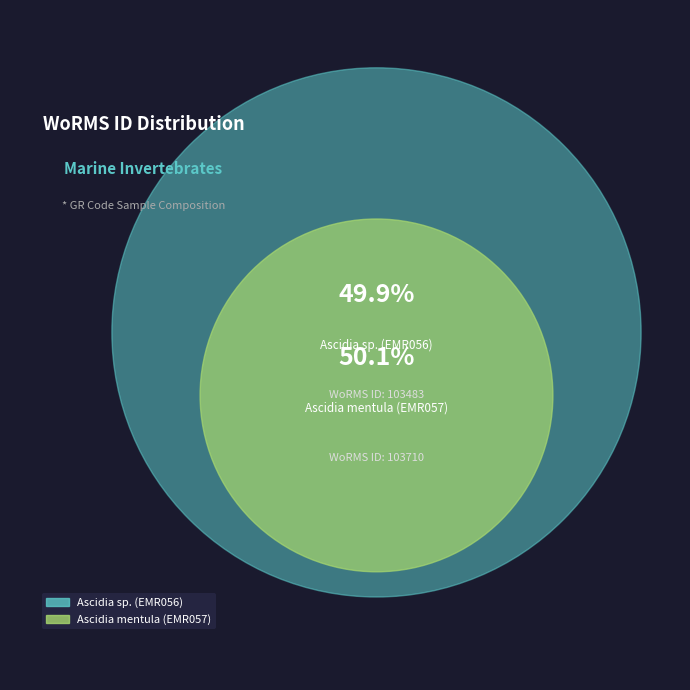

What is the smallest slice in the pie chart?

Ascidia sp. (EMR056)